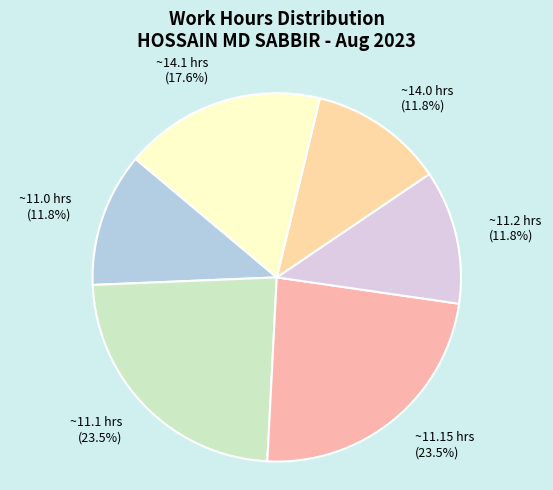

How many slices are in this pie chart?

6